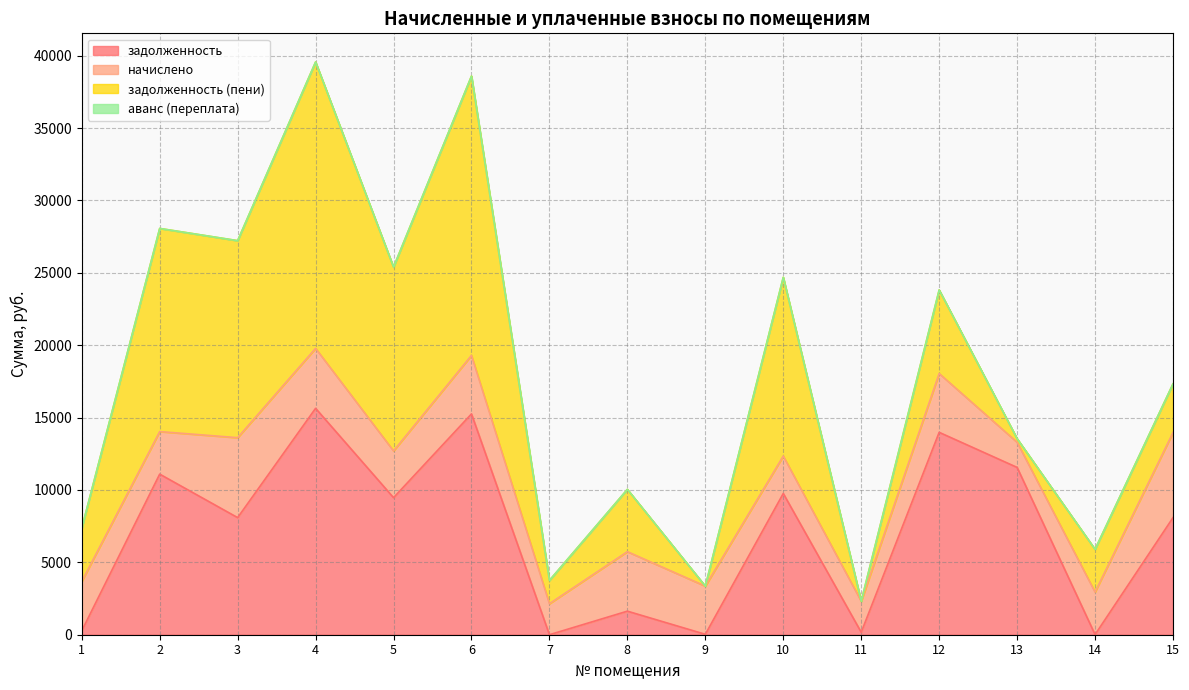

Reading left to right, extract all data points from this chart.

задолженность: 270.5	11093.8	8089.2	15639.1	9467.5	15253.9	0.0	1627.4	28.6	9758.4	169.2	13981.0	11557.5	9.7	8089.2
начислено: 3408.8	2939.3	5521.6	4143.6	3229.7	4041.6	2143.3	4109.6	3327.1	2585.5	2143.3	4062.0	1735.4	2939.3	5878.9
задолженность (пени): 3679.4	14033.0	13610.8	19782.7	12697.2	19295.5	1607.0	4303.1	0.0	12343.9	0.0	5774.0	249.5	2949.0	3361.2
аванс (переплата): 0.0	0.0	0.0	0.0	0.0	0.0	1.3	0.0	0.0	0.0	0.0	0.0	0.0	0.0	0.0